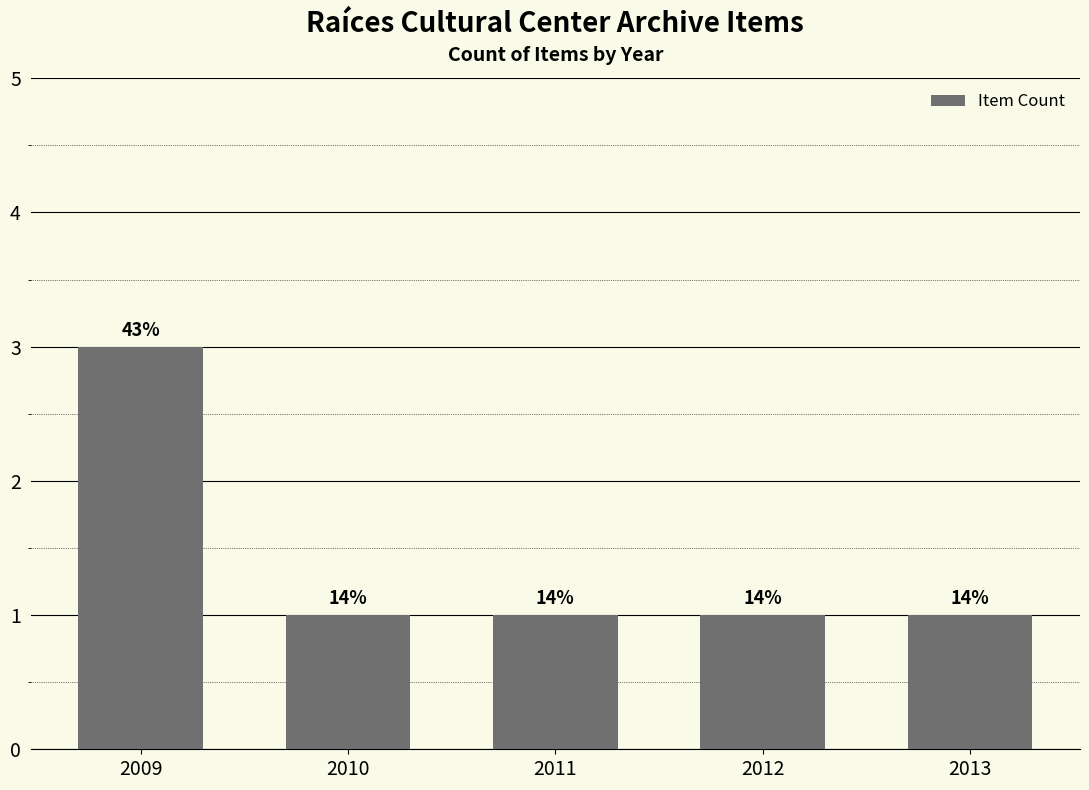

What is the average value?

1